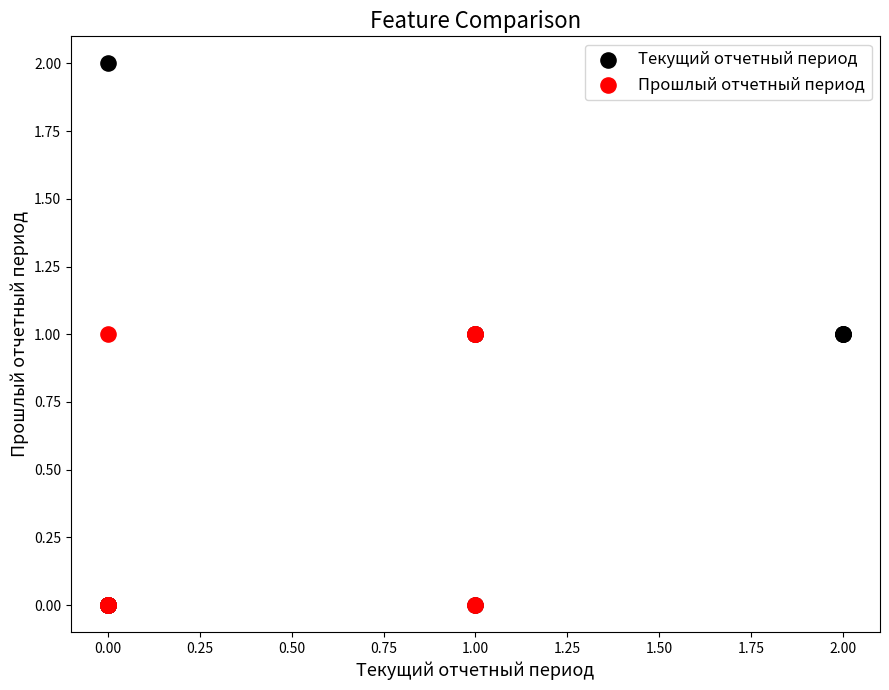

Which series has the largest Y range (max minus min)?

Текущий отчетный период